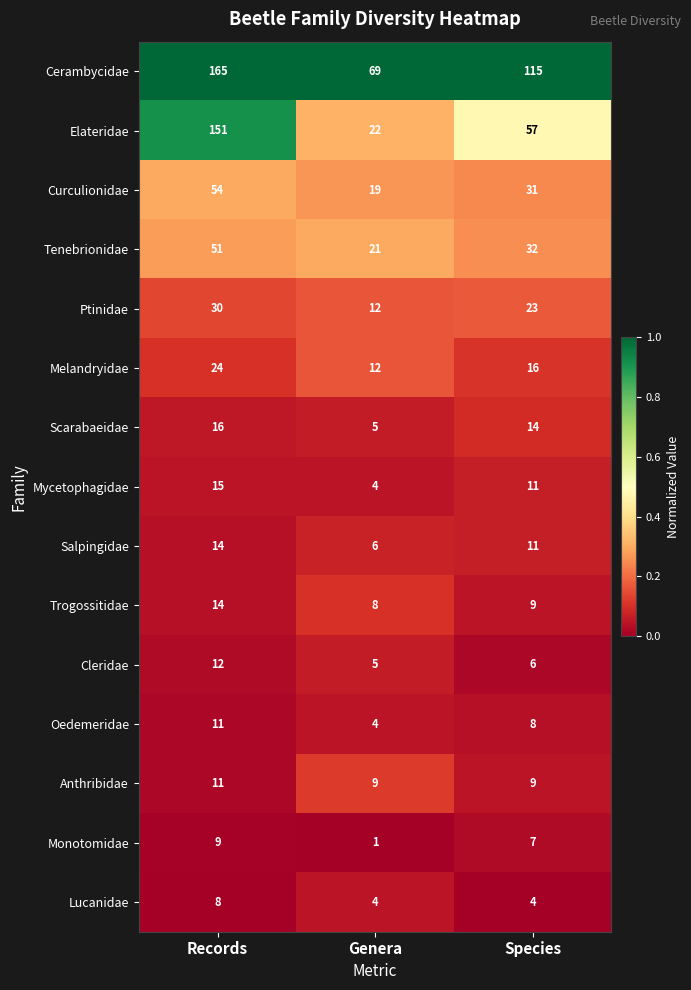

Between Records and Genera, which series saw the biggest shift?

Elateridae